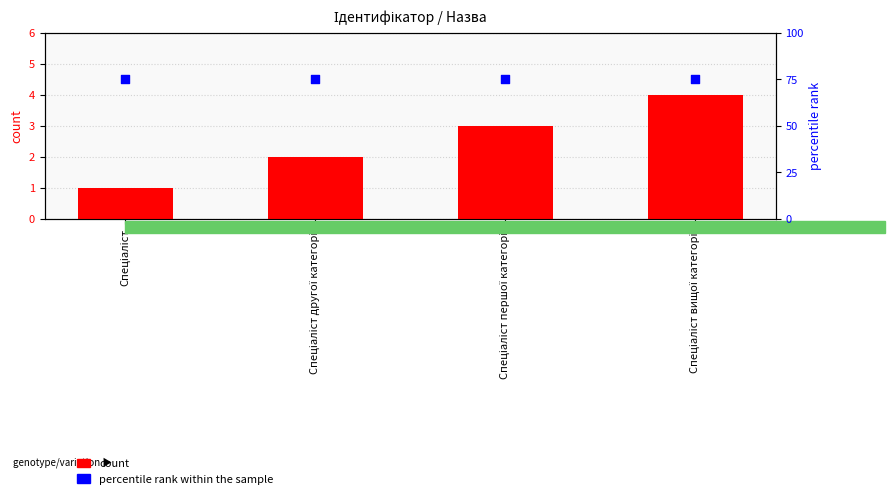

Which series has the widest spread of Y values?

count